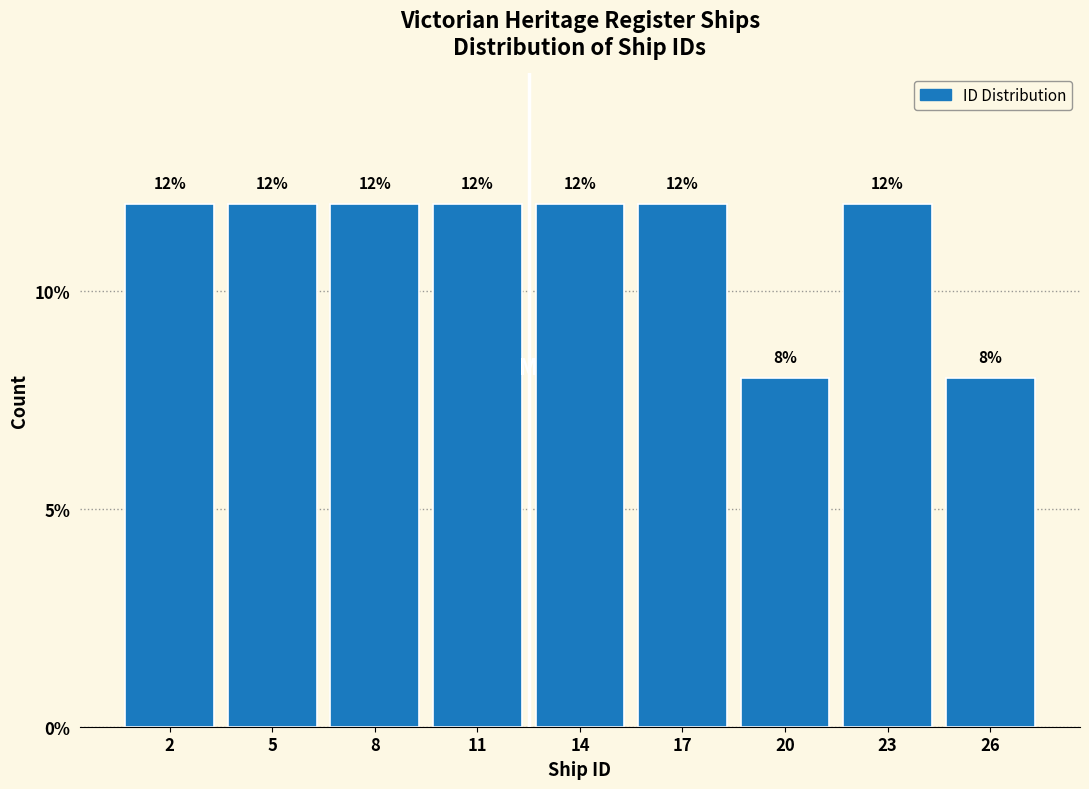

Reading left to right, what are all the values shown in this chart?

12	12	12	12	12	12	8	12	8